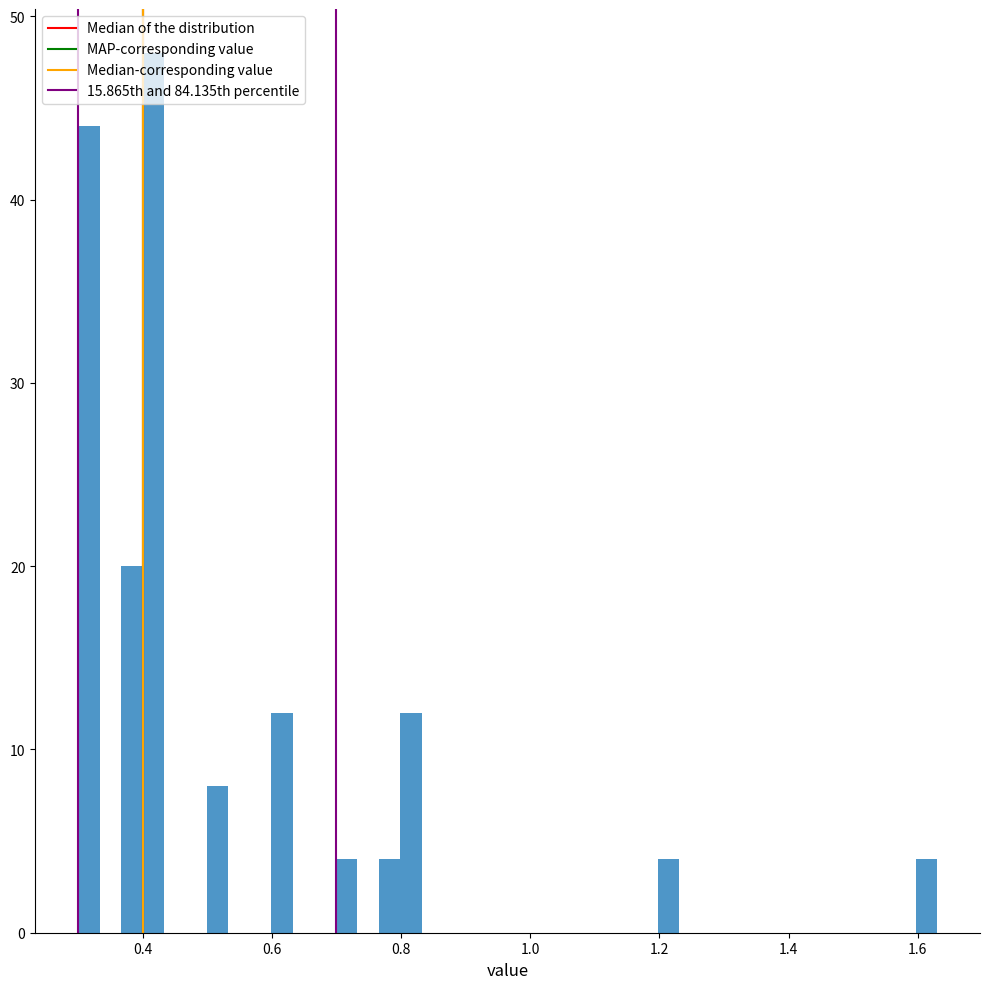

Around what value on the x-axis is the tallest bar? Give the approximate position of its centre, as read against the axis.

0.42